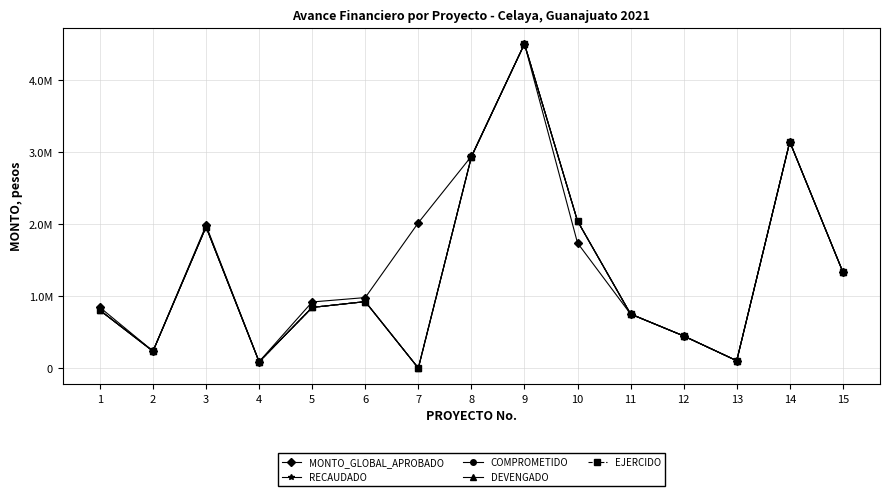

Is this an area chart (filled region under the line)?

No